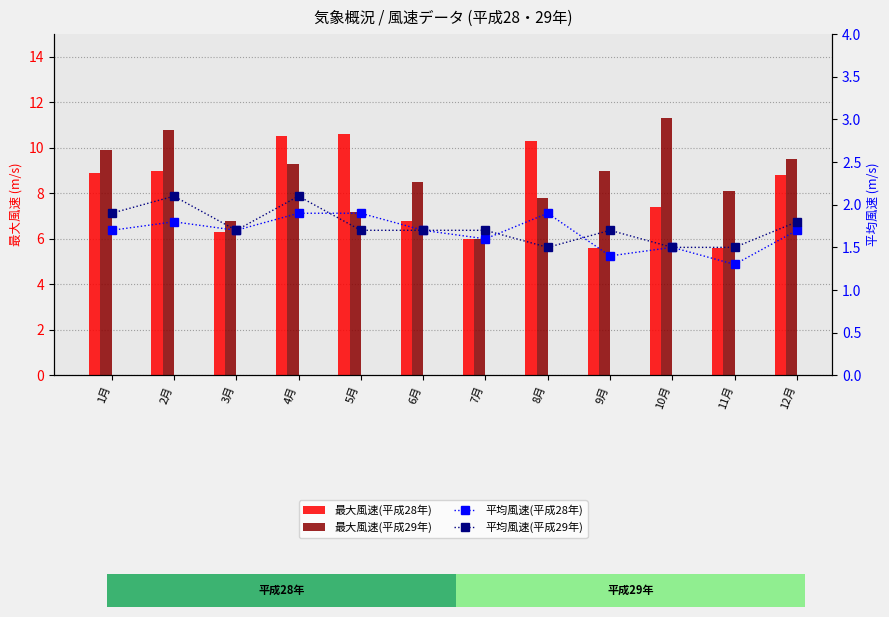

What value does the 最大風速(平成28年) series have at 8月?

10.3